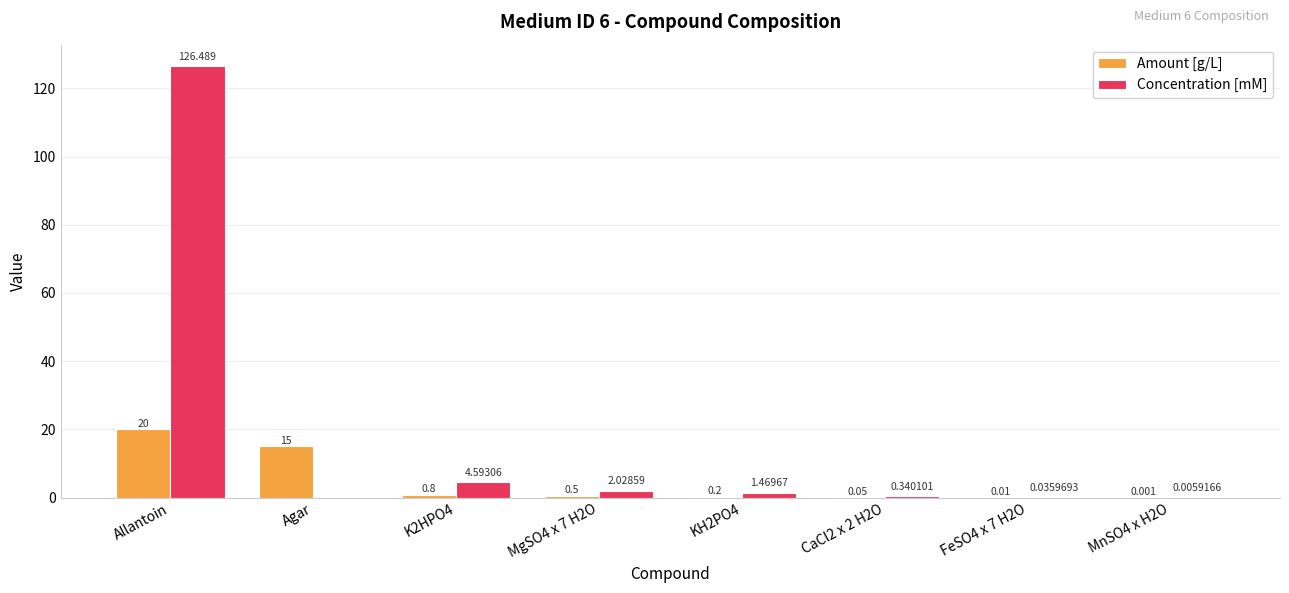

Is the value of Concentration [mM] at K2HPO4 greater than the value of Amount [g/L] at K2HPO4?

Yes